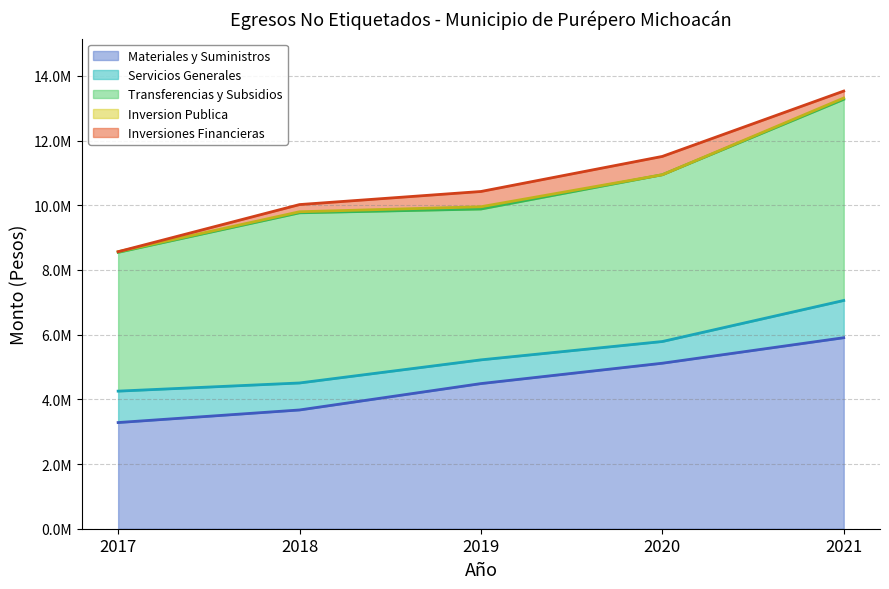

What is the spread (max minus min) of values at 2020?

5155978.6